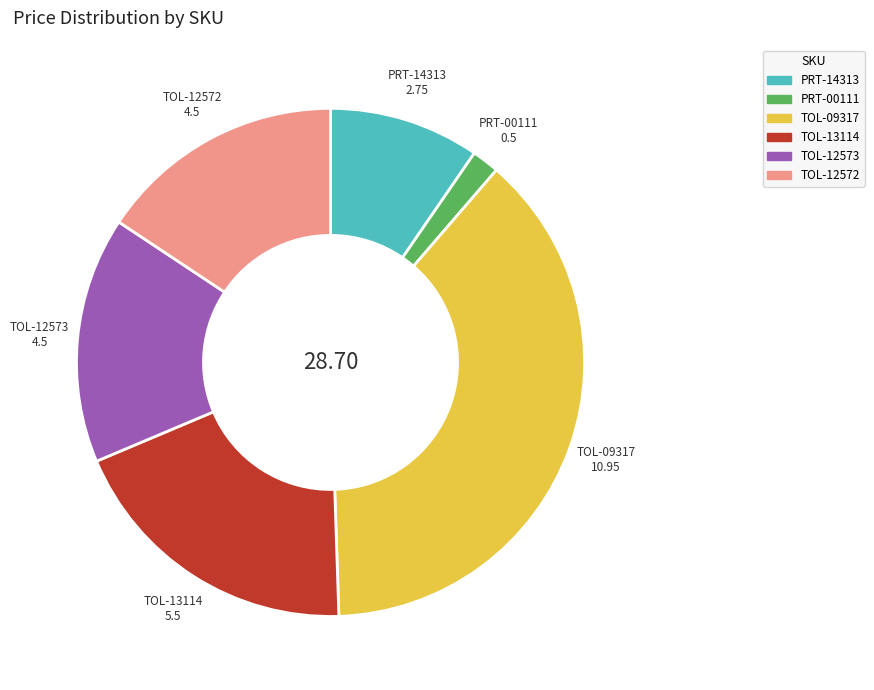

What is the largest slice in the pie chart?

TOL-09317